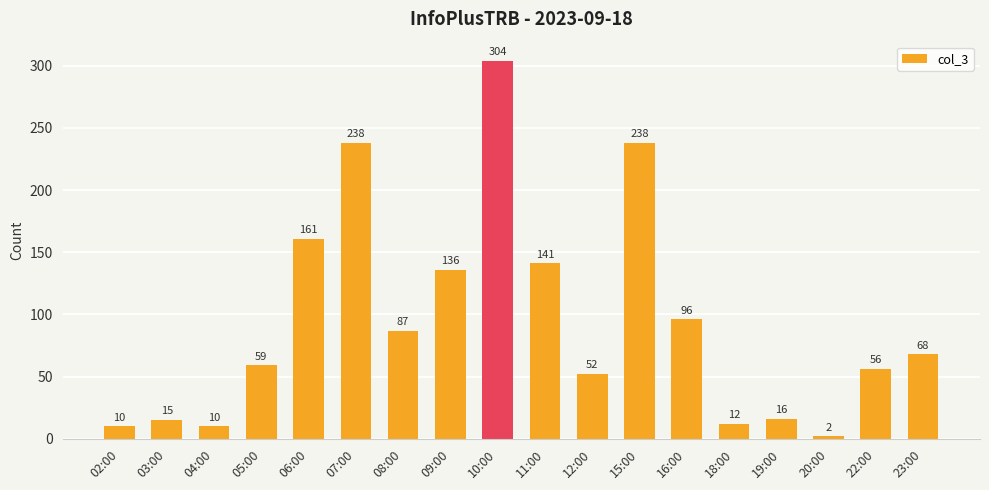

Reading right to left, extract all data points from this chart.

23:00=68	22:00=56	20:00=2	19:00=16	18:00=12	16:00=96	15:00=238	12:00=52	11:00=141	10:00=304	09:00=136	08:00=87	07:00=238	06:00=161	05:00=59	04:00=10	03:00=15	02:00=10